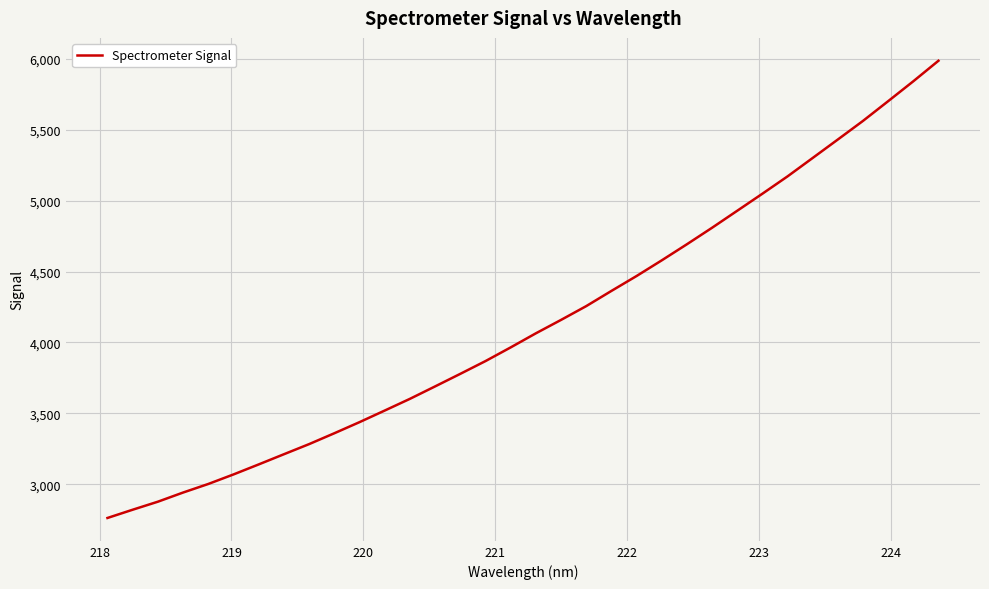

What is the difference between the maximum and minimum values?

3226.0